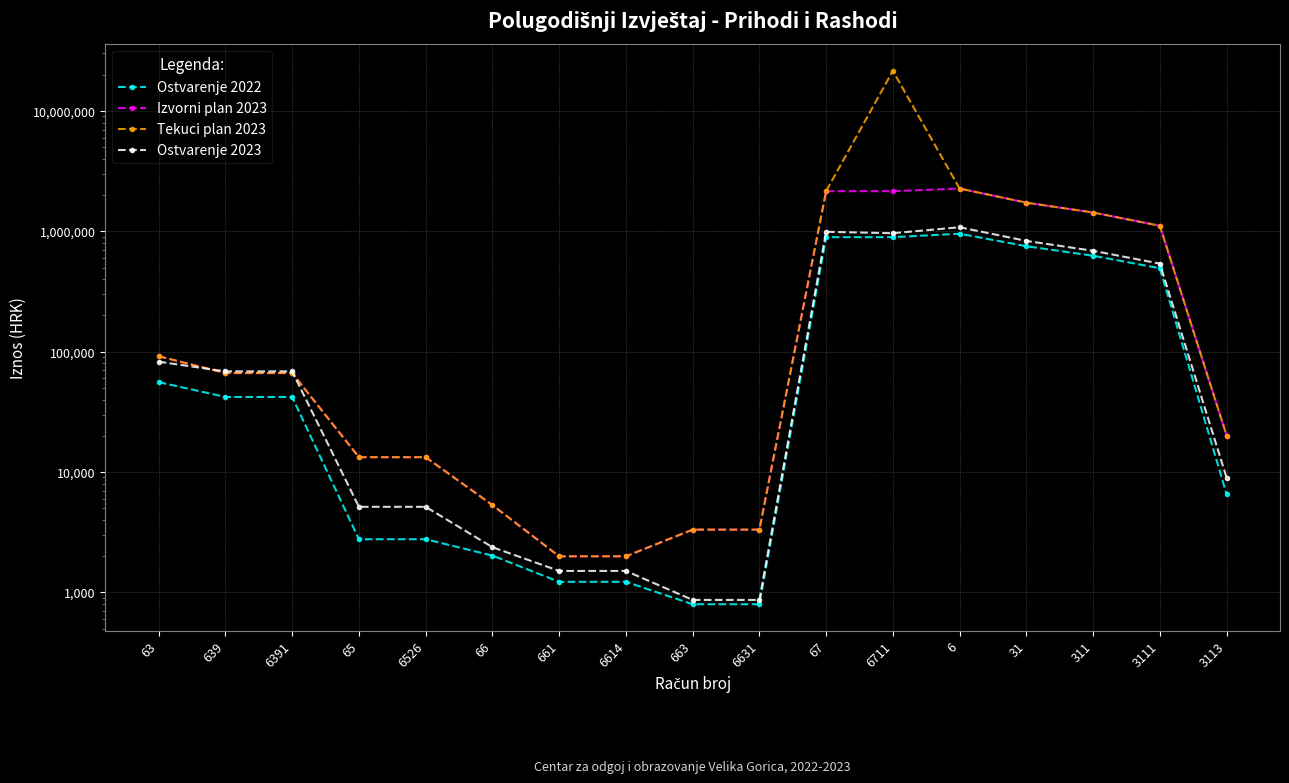

What is the sum of all Izvorni plan 2023 values?

11130607.0